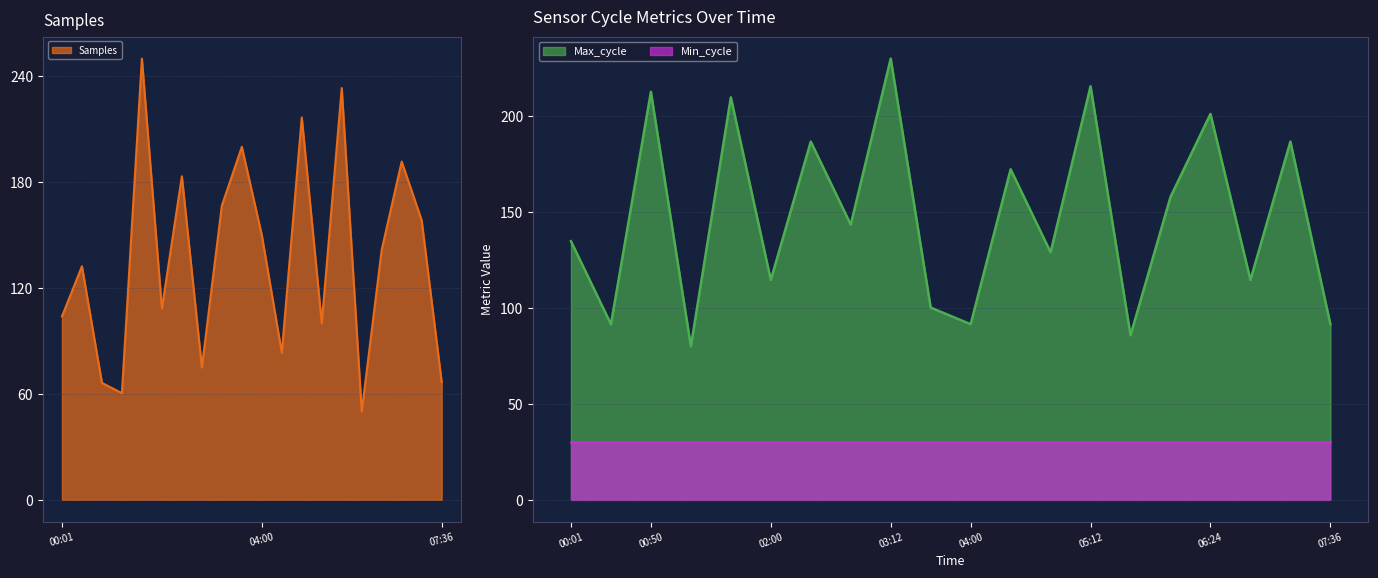

Which series has the largest range (max minus min)?

Samples